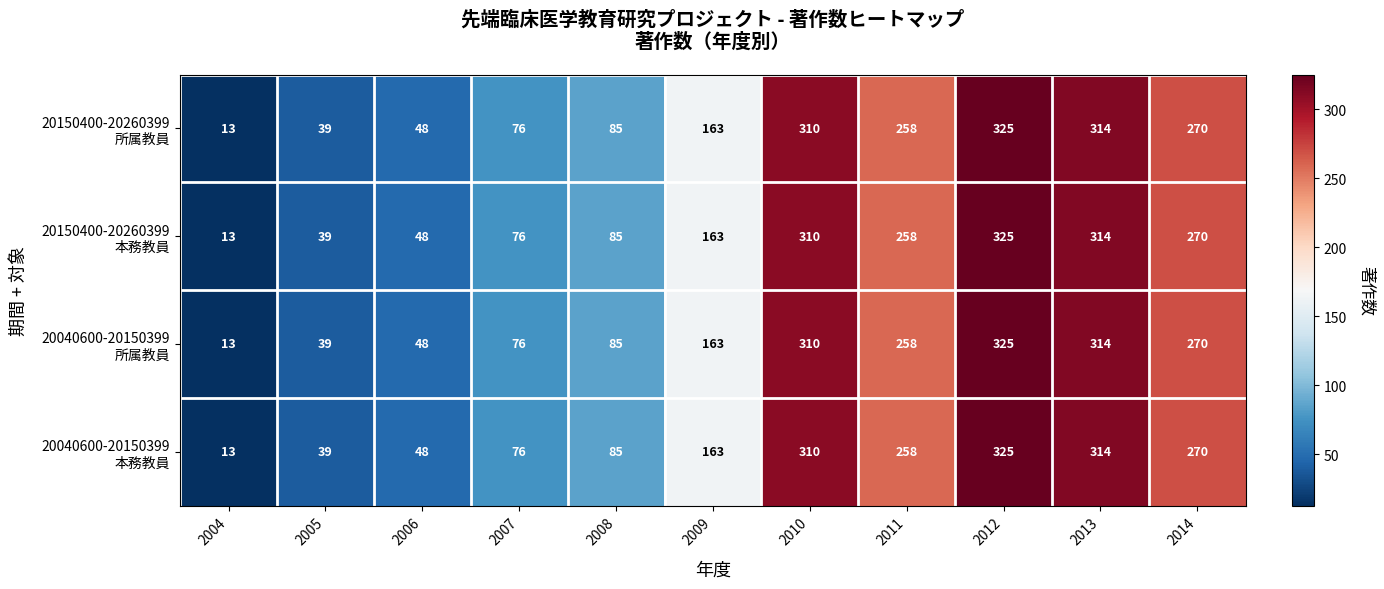

At how many categories does at least one series exceed 309?

3